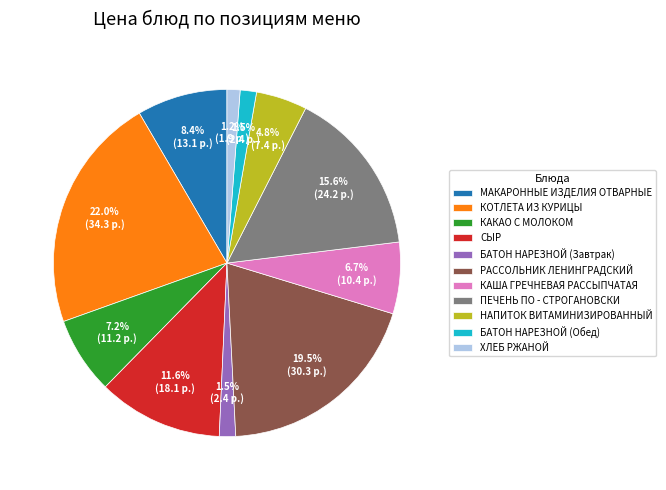

Is ХЛЕБ РЖАНОЙ the majority of the pie?

No